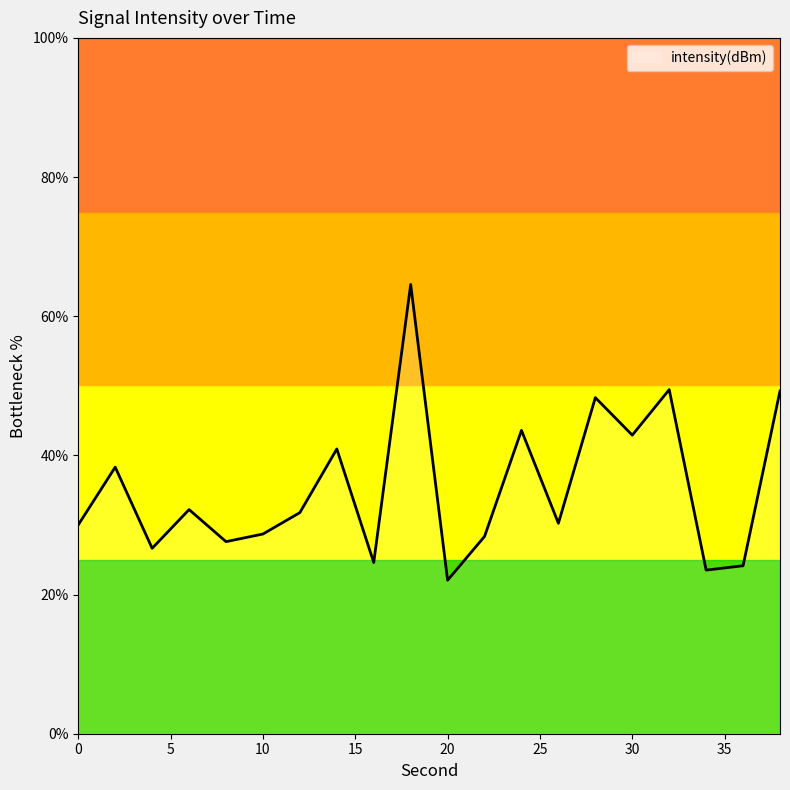

What is the difference between the maximum and minimum values?

42.5